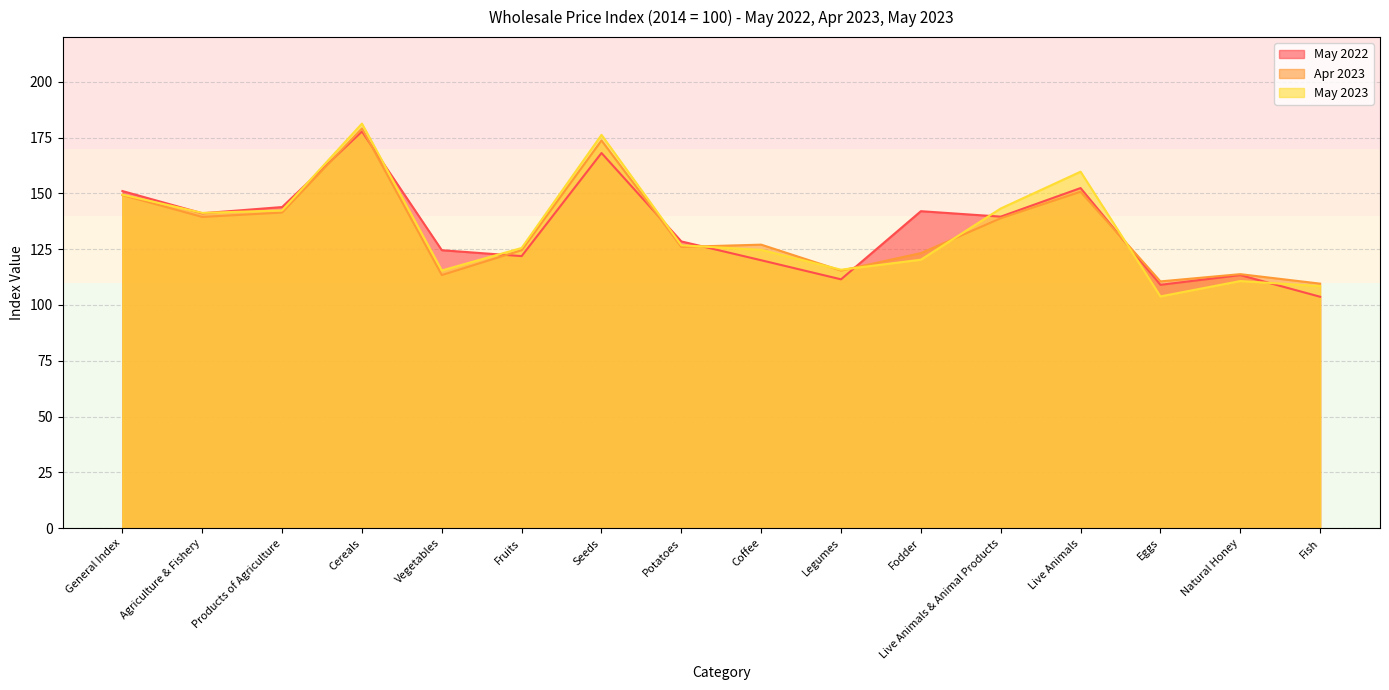

What position from the right is Potatoes?

9